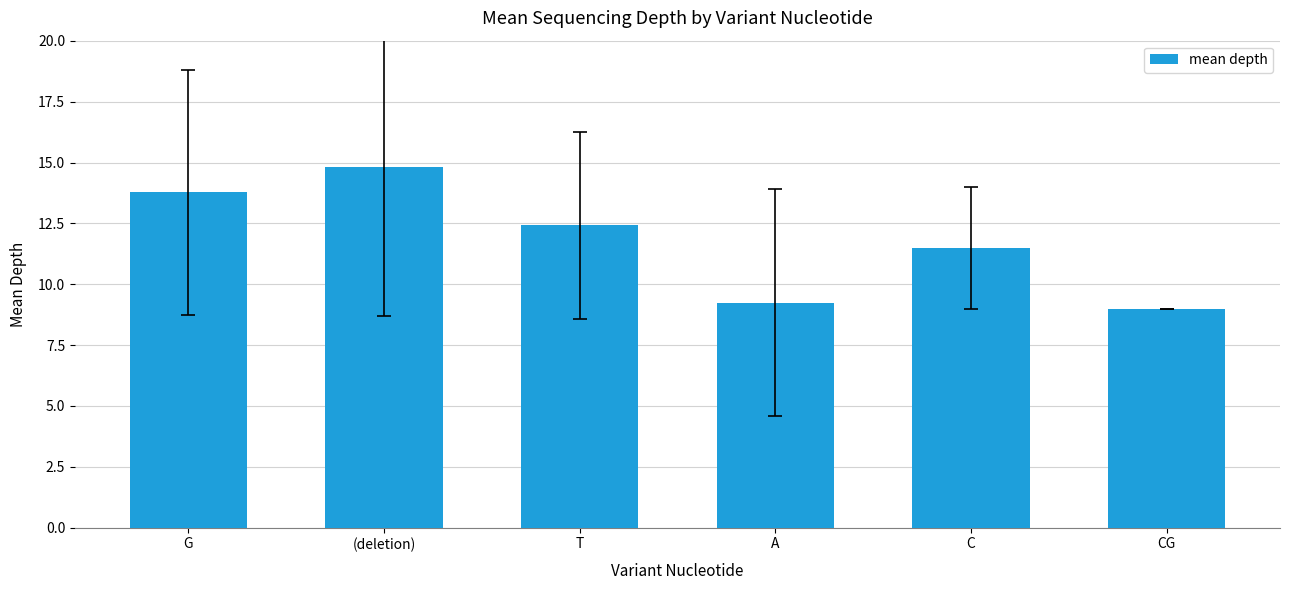

What is the ratio of the value at G to the value at A?

1.5